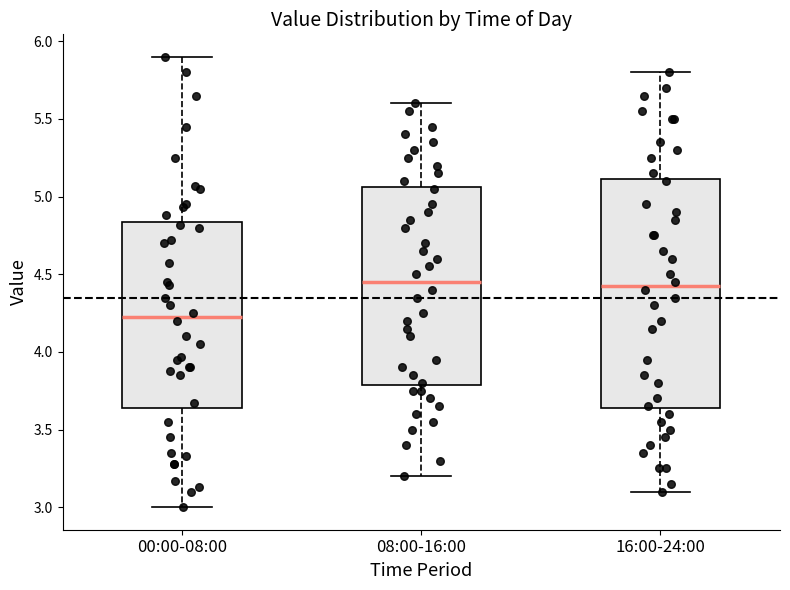

Which box is the tallest, from its lower edge to its upper edge?

16:00-24:00